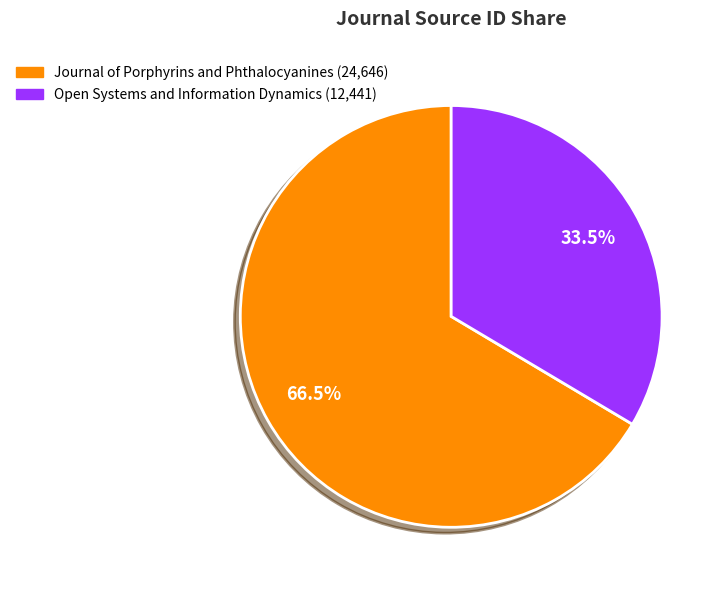

What percentage is NOT represented by Open Systems and Information Dynamics?

66.5%